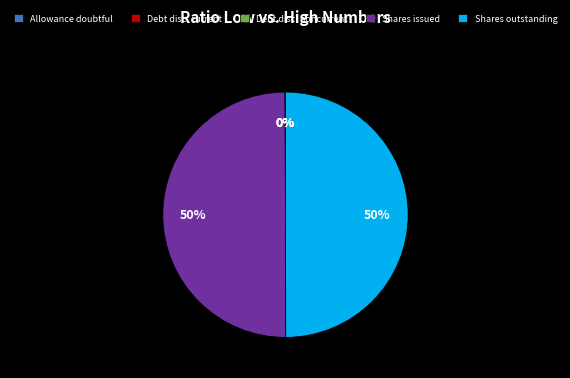

True or false: Shares issued accounts for 50% of the total.

True